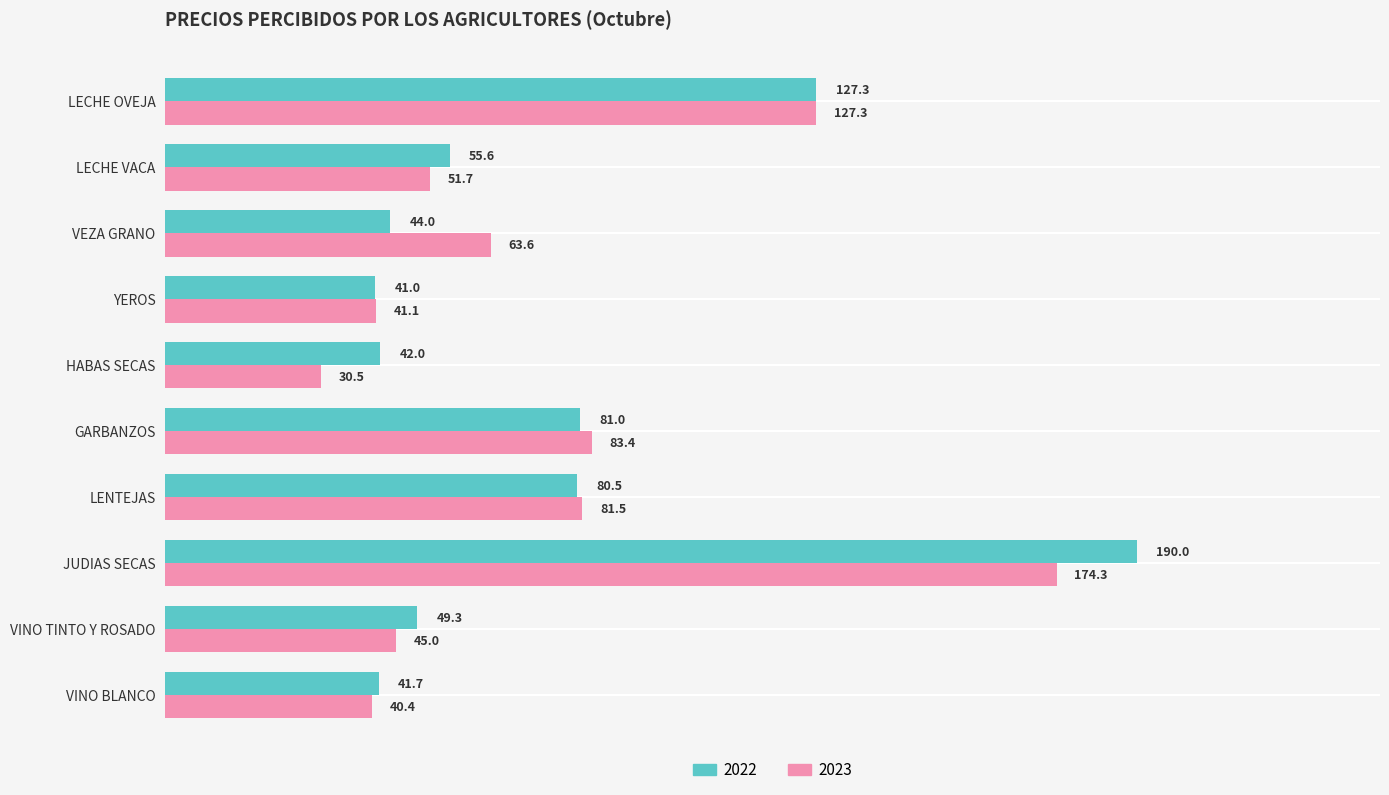

The value of 2023 at HABAS SECAS is 20.8. True or false?

False